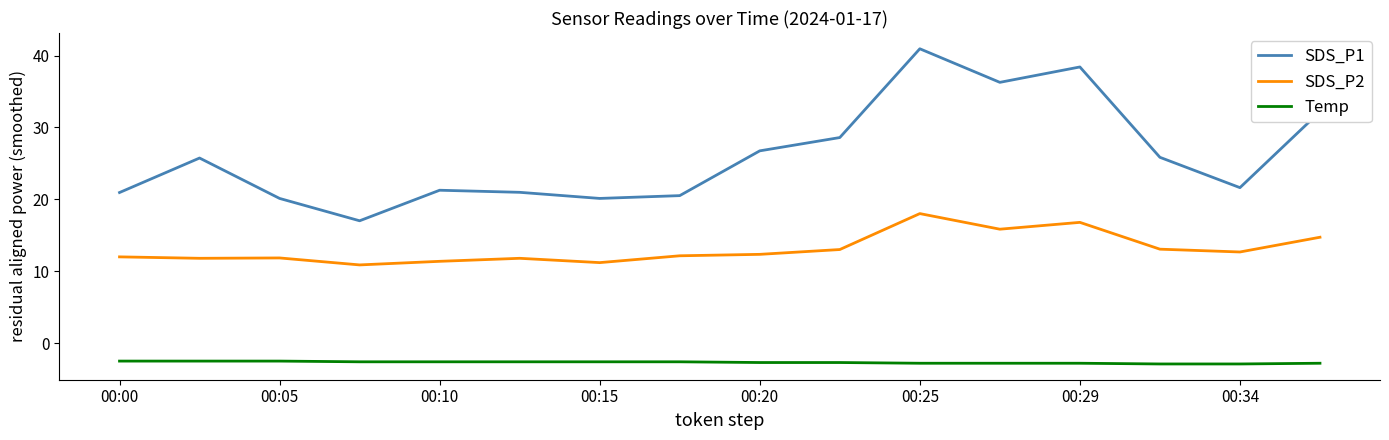

List the series in order of their overall mean, highest first.

SDS_P1, SDS_P2, Temp